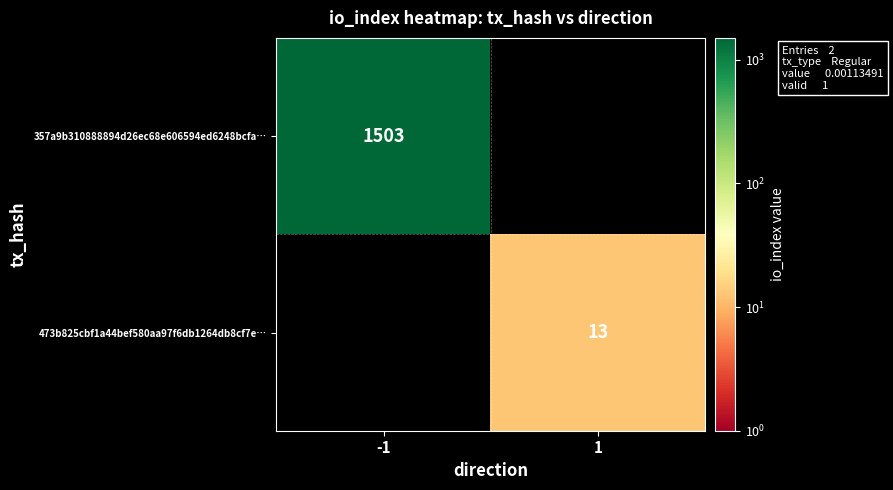

Is the value of 357a9b310888894d26ec68e606594ed6248bcfa… at -1 greater than the value of 473b825cbf1a44bef580aa97f6db1264db8cf7e… at 1?

Yes